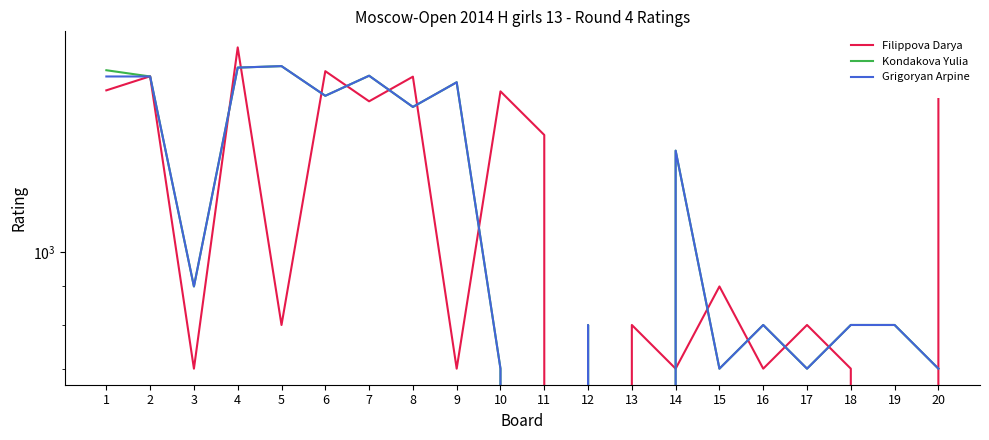

How many data points in Filippova Darya are above 900?

9